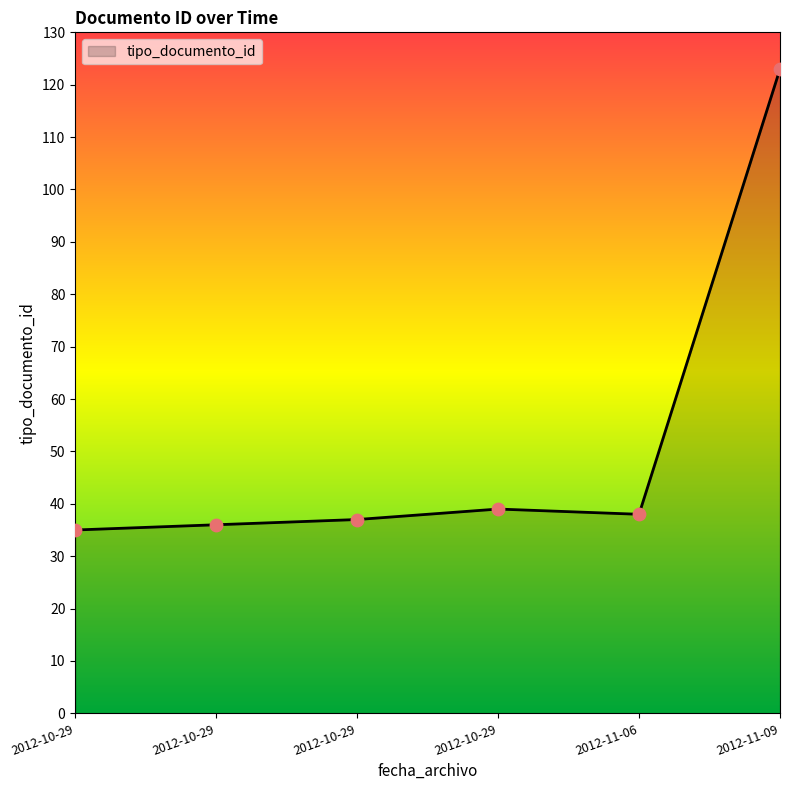

Does the chart have visible grid lines?

No